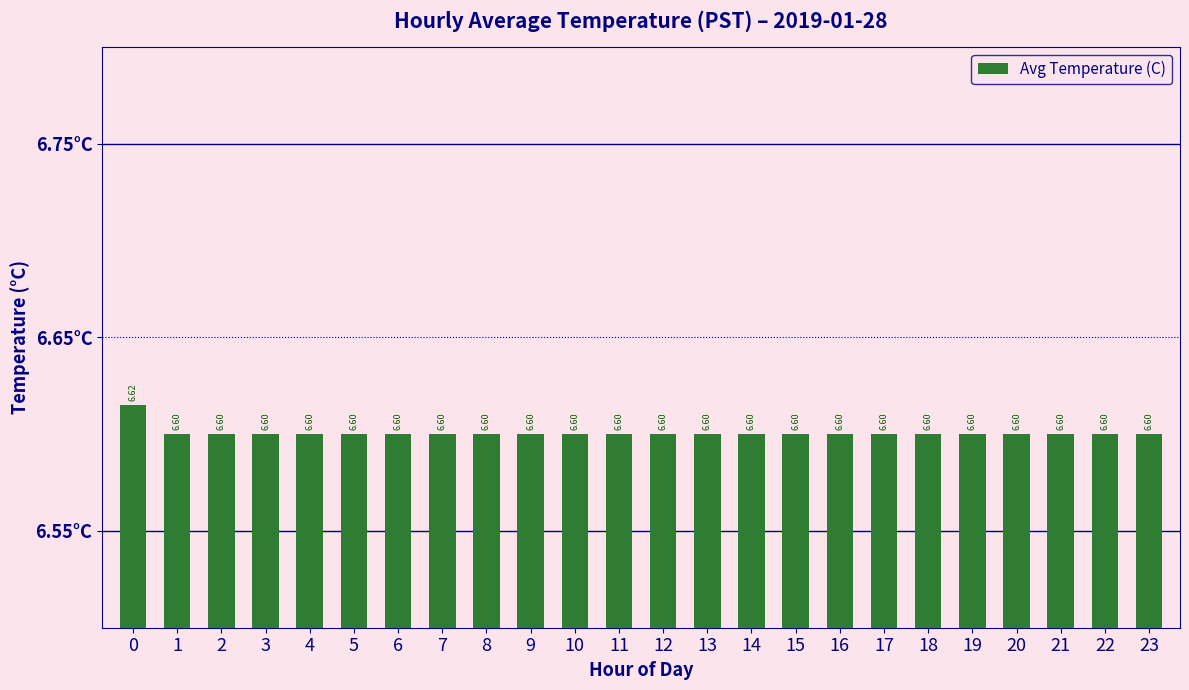

Reading left to right, what are all the values shown in this chart?

0=6.6	1=6.6	2=6.6	3=6.6	4=6.6	5=6.6	6=6.6	7=6.6	8=6.6	9=6.6	10=6.6	11=6.6	12=6.6	13=6.6	14=6.6	15=6.6	16=6.6	17=6.6	18=6.6	19=6.6	20=6.6	21=6.6	22=6.6	23=6.6